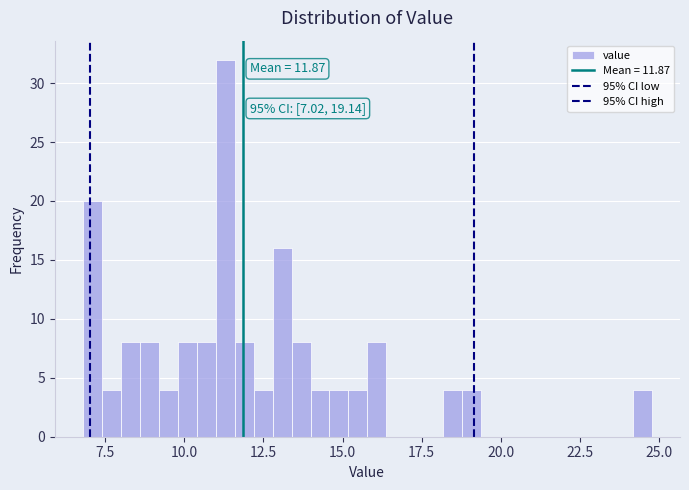

Read against the x-axis, roughly where is the centre of the tallest bar?

11.5